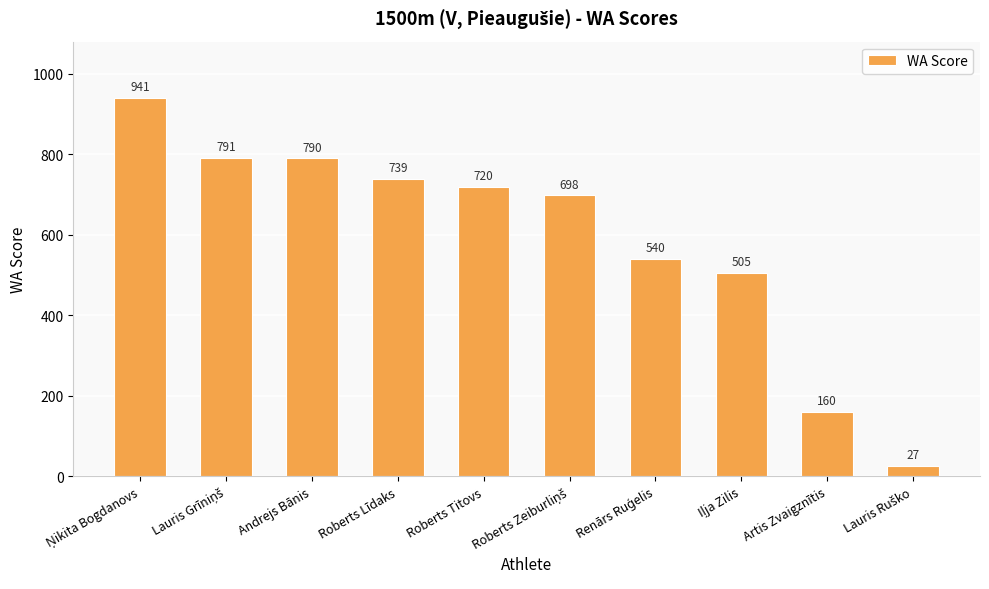

True or false: the data shows 101 at Artis Zvaigznītis.

False